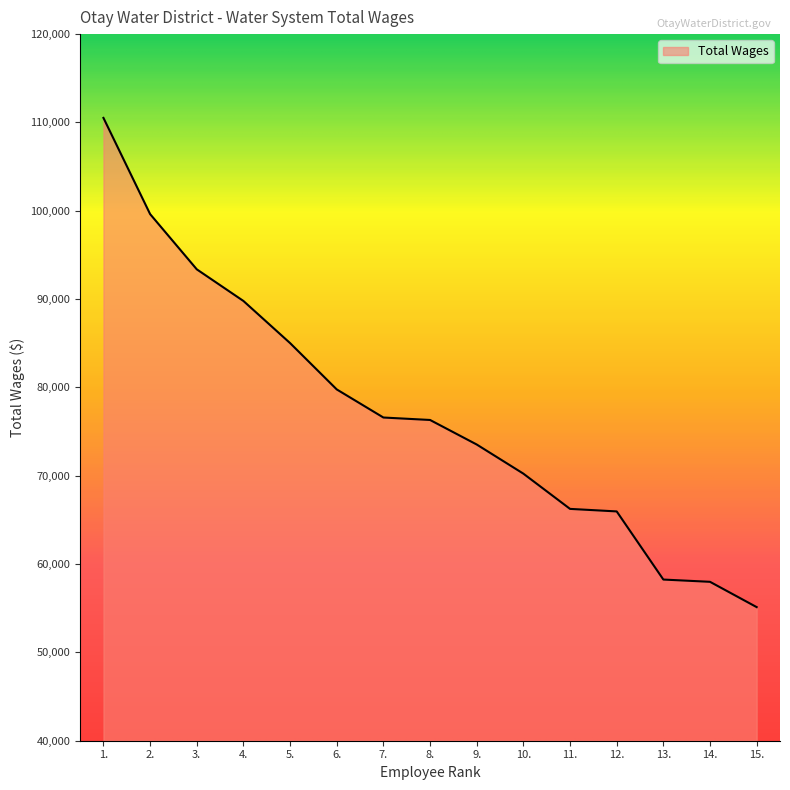

How many values are below 76314?

7